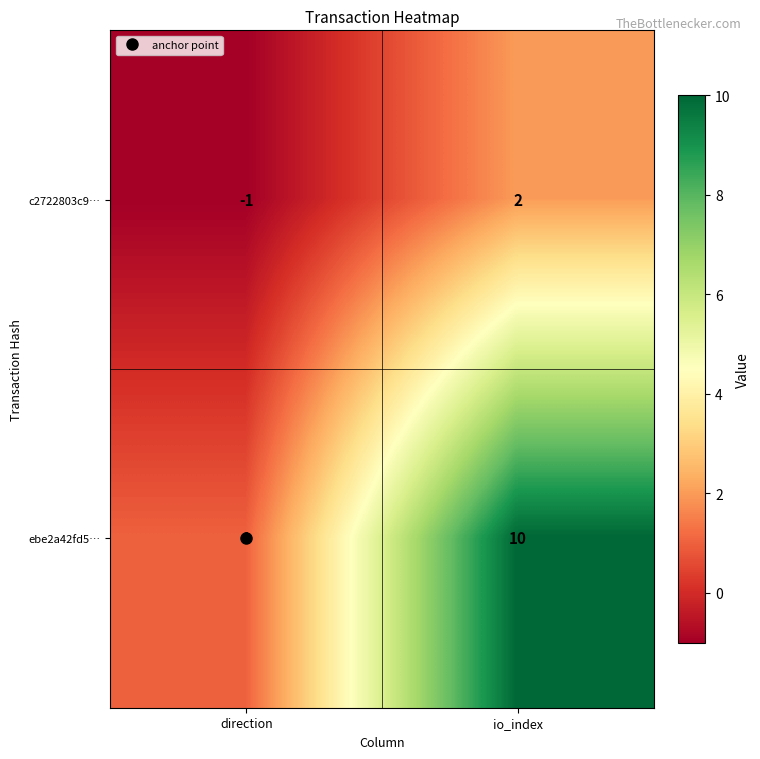

What is the total value across all series at io_index?

12